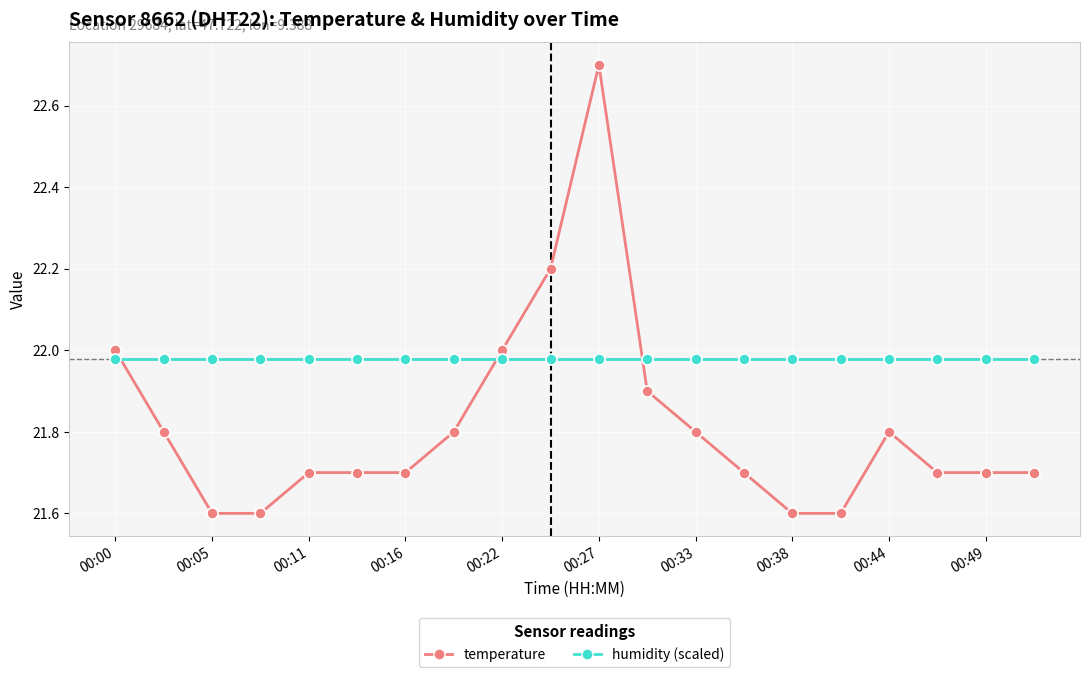

What is the smallest value displayed?

21.6